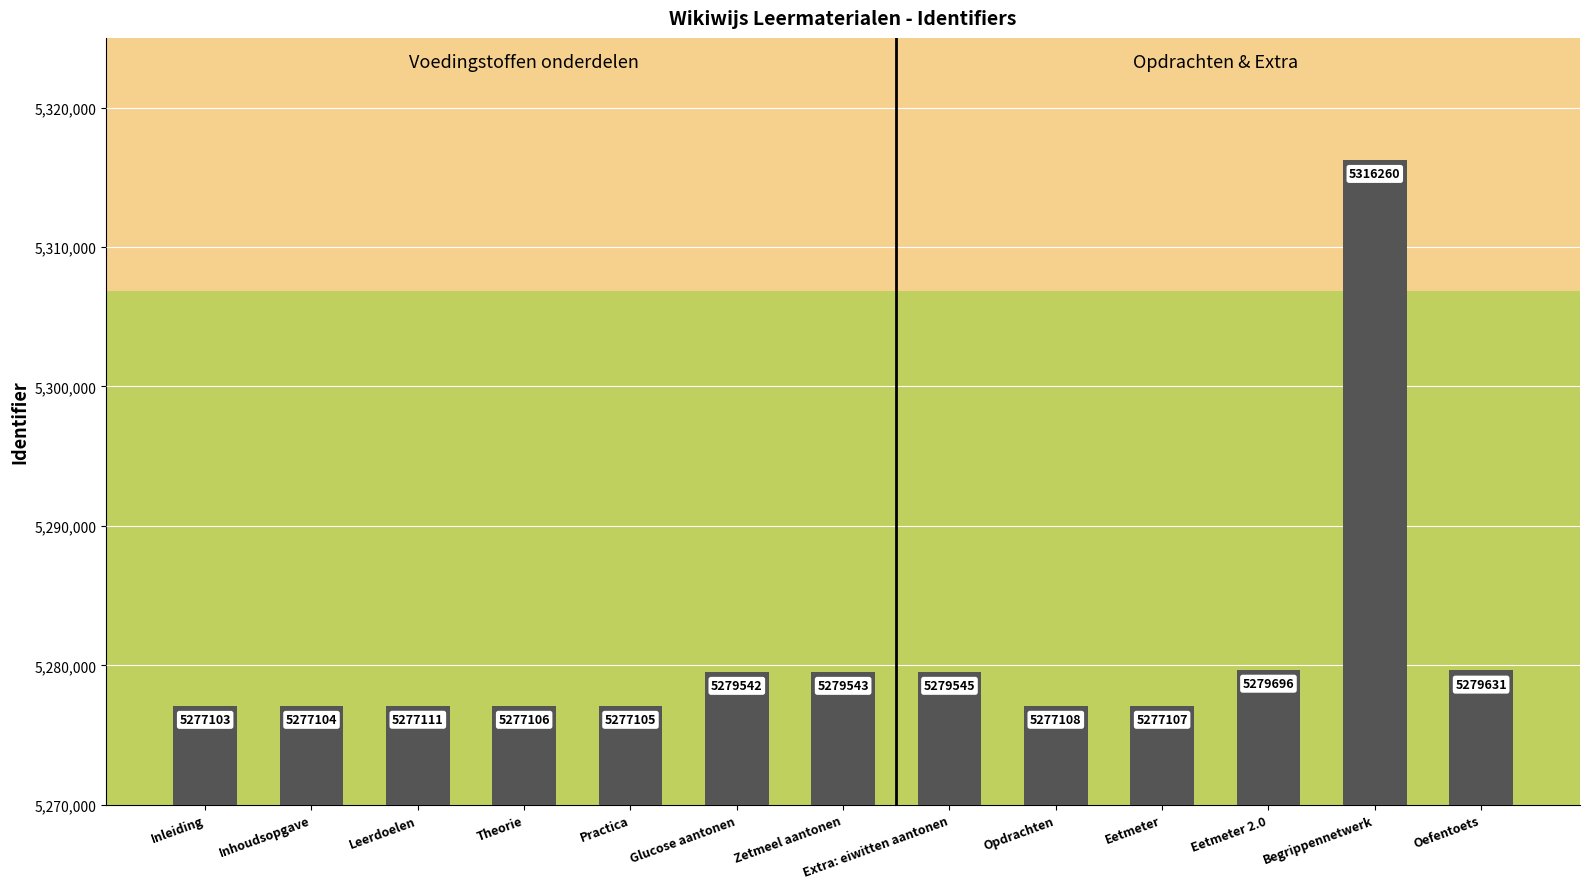

How many series are shown in this chart?

1